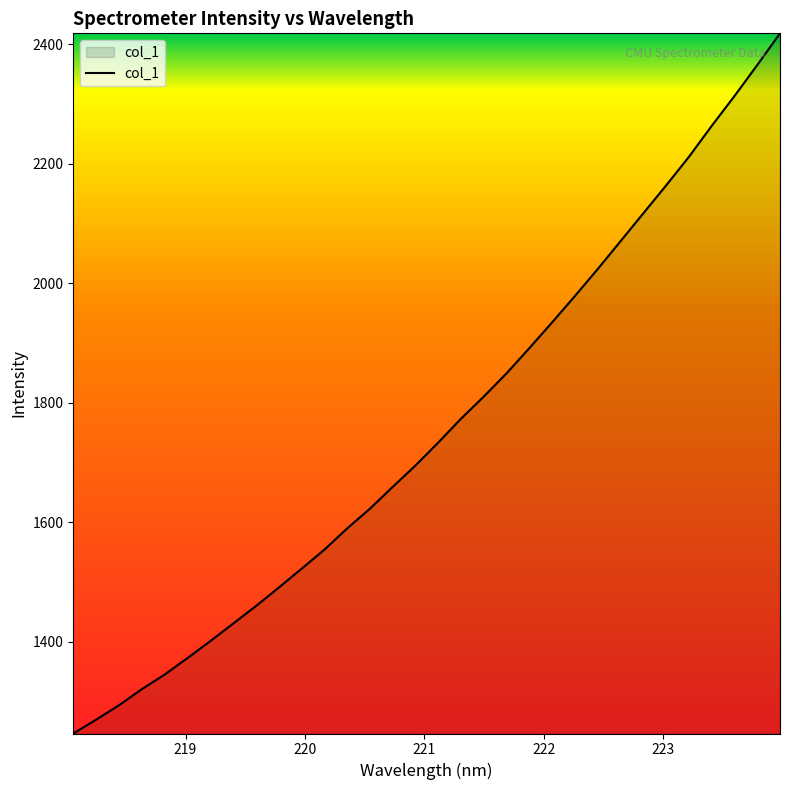

What is the difference between the maximum and minimum values?

1171.9